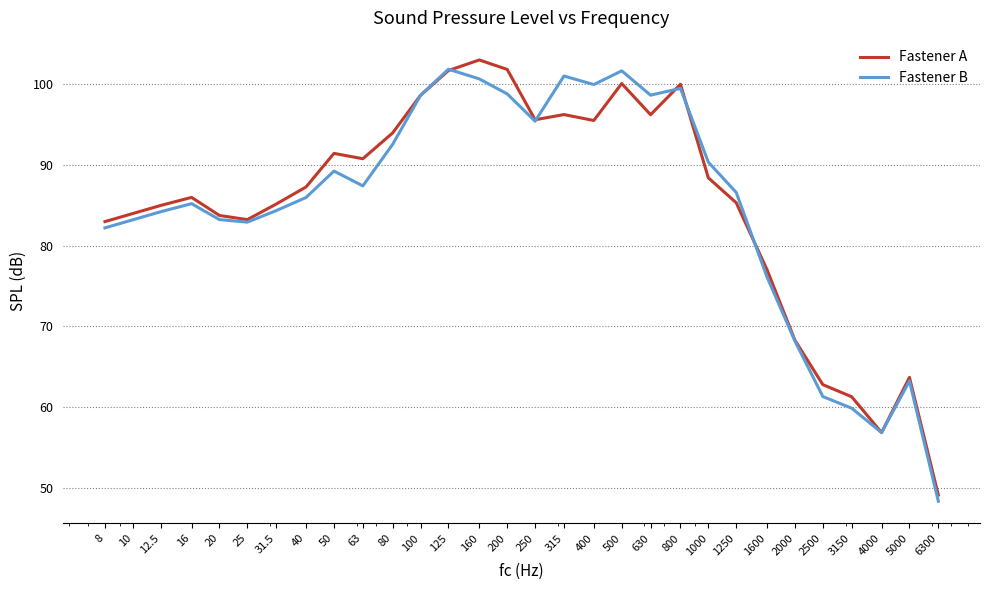

What is the minimum value shown in the chart?

48.3